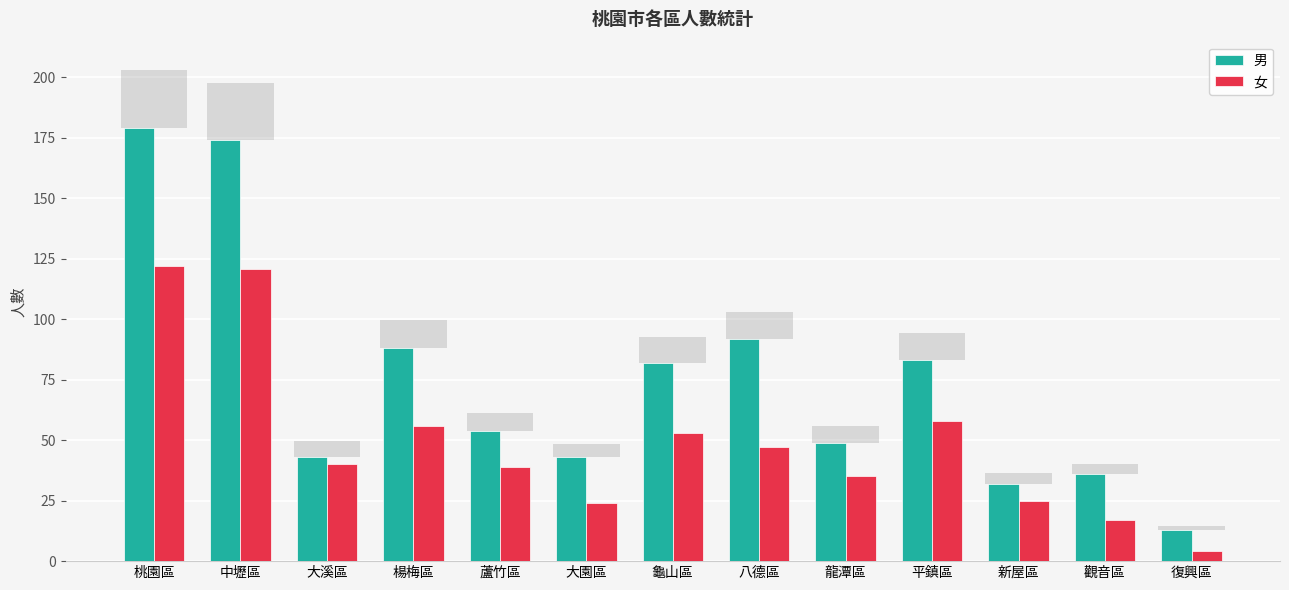

Does the chart contain stacked bars?

No